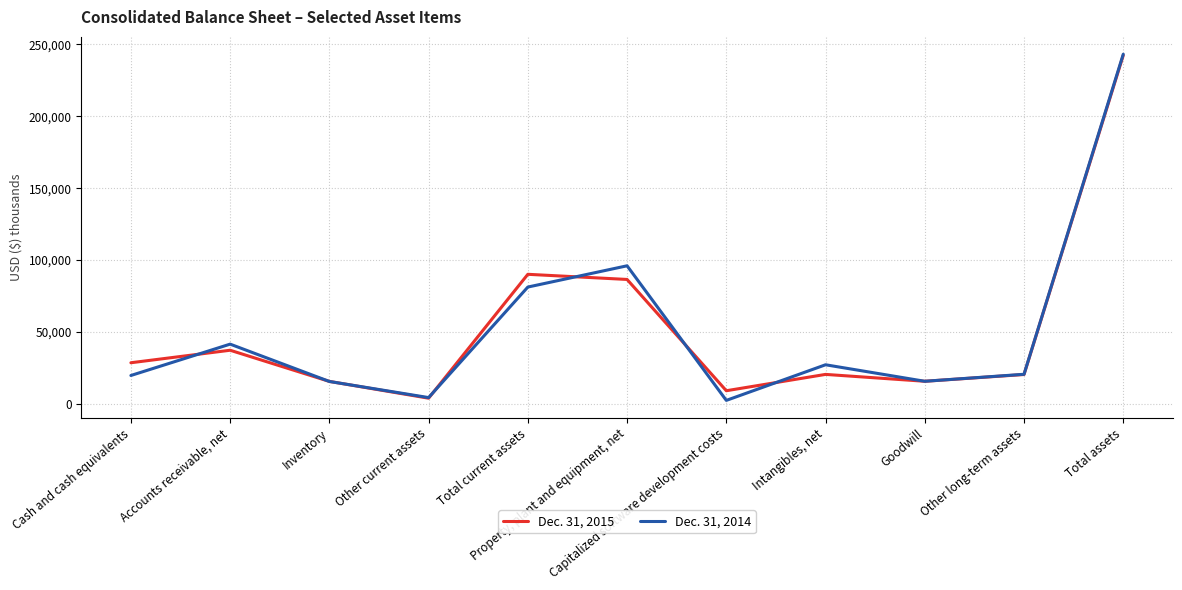

True or false: Dec. 31, 2014 has a value of 149607 at Property, plant and equipment, net.

False